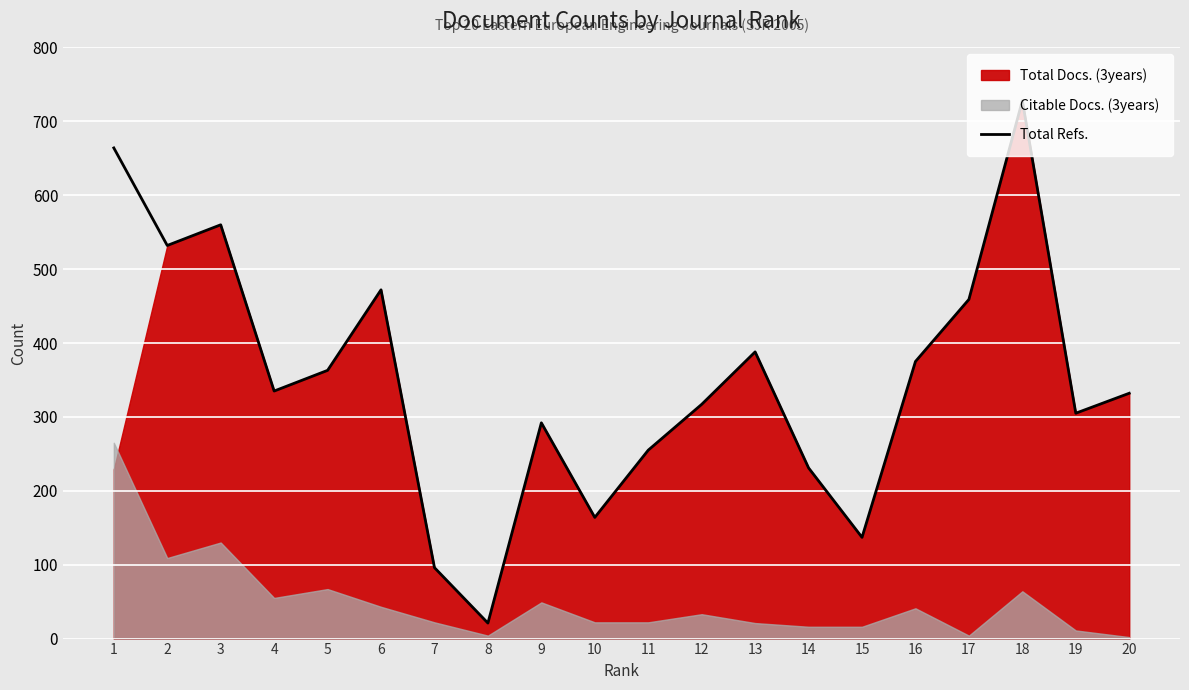

What is the minimum value shown in the chart?

21